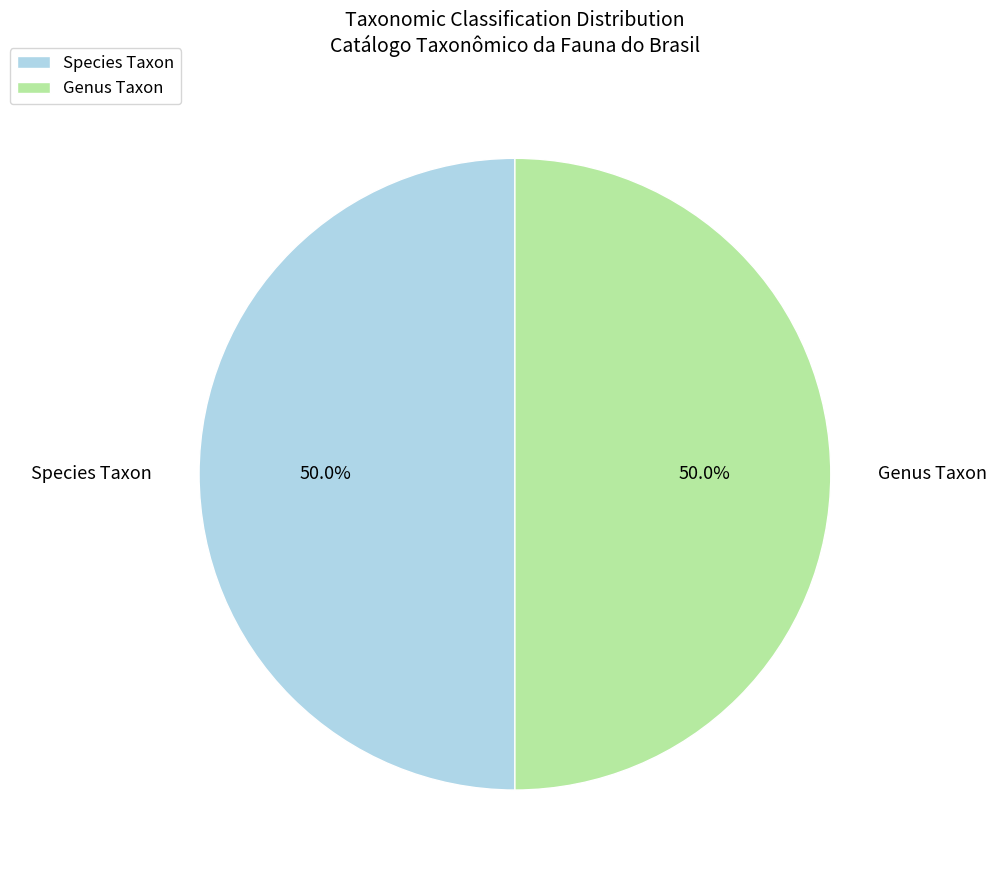

How much of the chart is everything except Genus Taxon?

50.0%